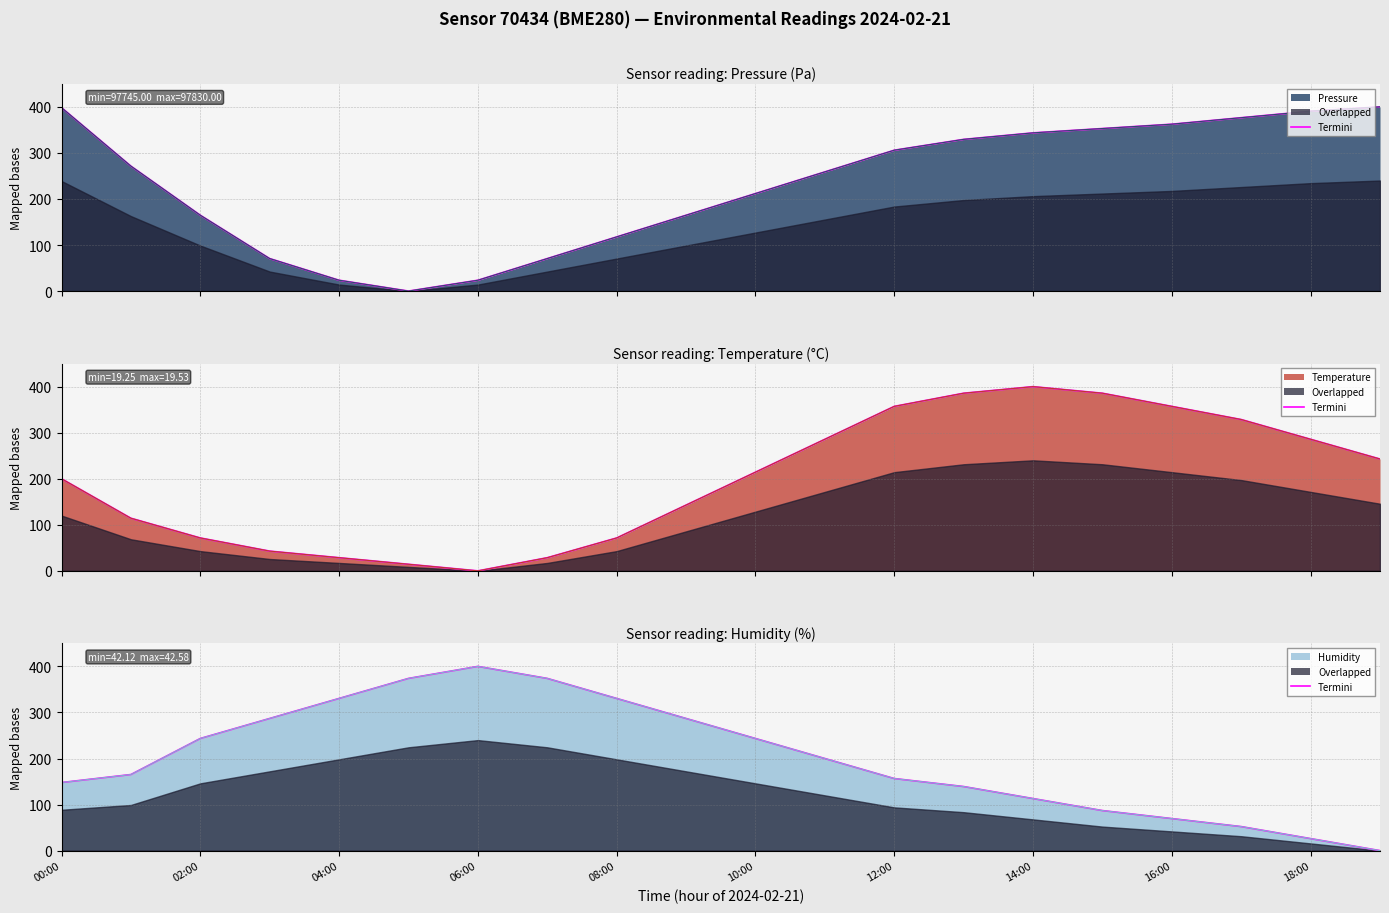

True or false: pressure has more than 2 points higher than both neighbors.

False